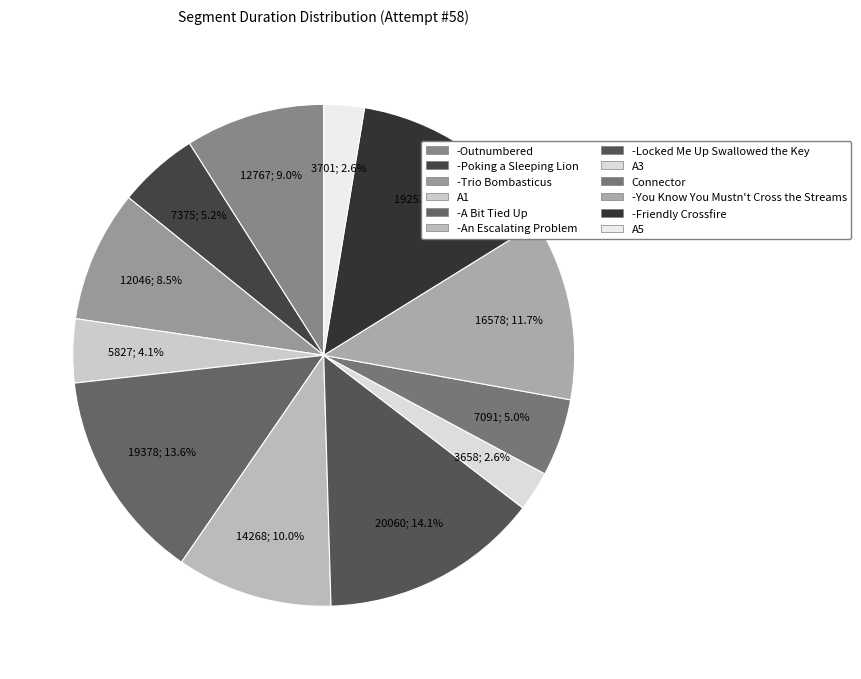

The -Friendly Crossfire slice represents 6% of the pie. True or false?

False